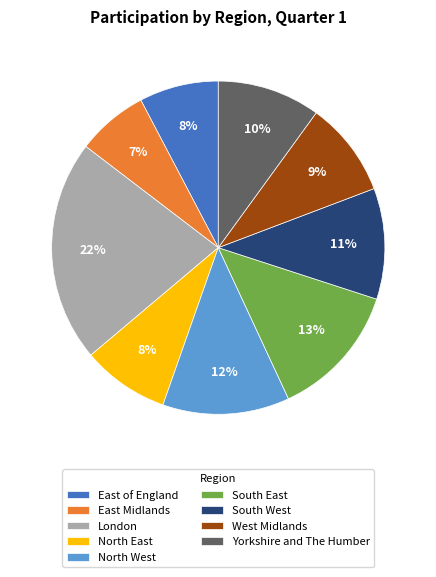

Which has a higher value, London or Yorkshire and The Humber?

London